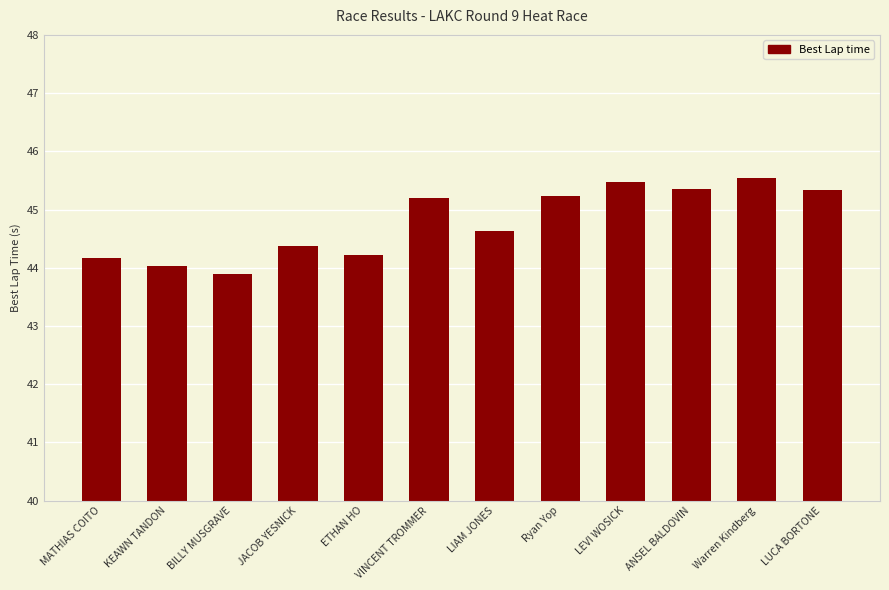

What is the difference between the second highest and second lowest values?

1.4